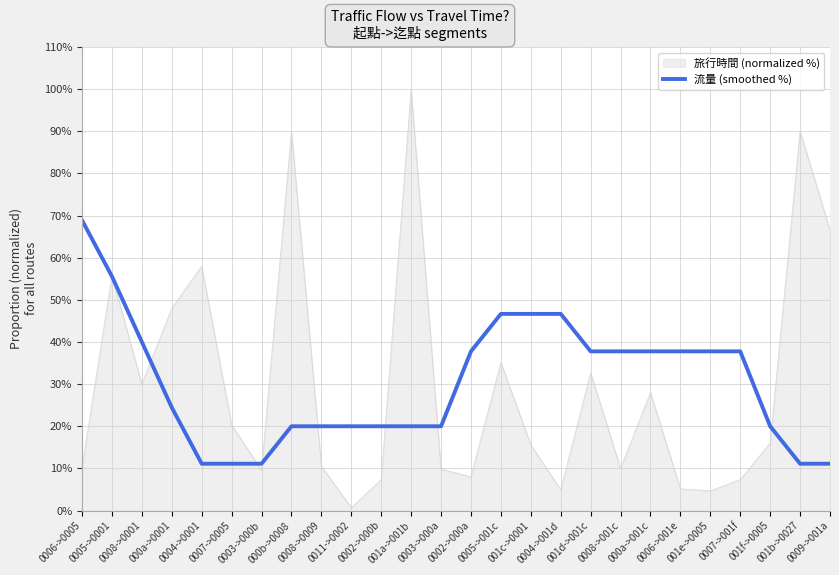

What is the maximum value for 旅行時間 (normalized %)?

100.0